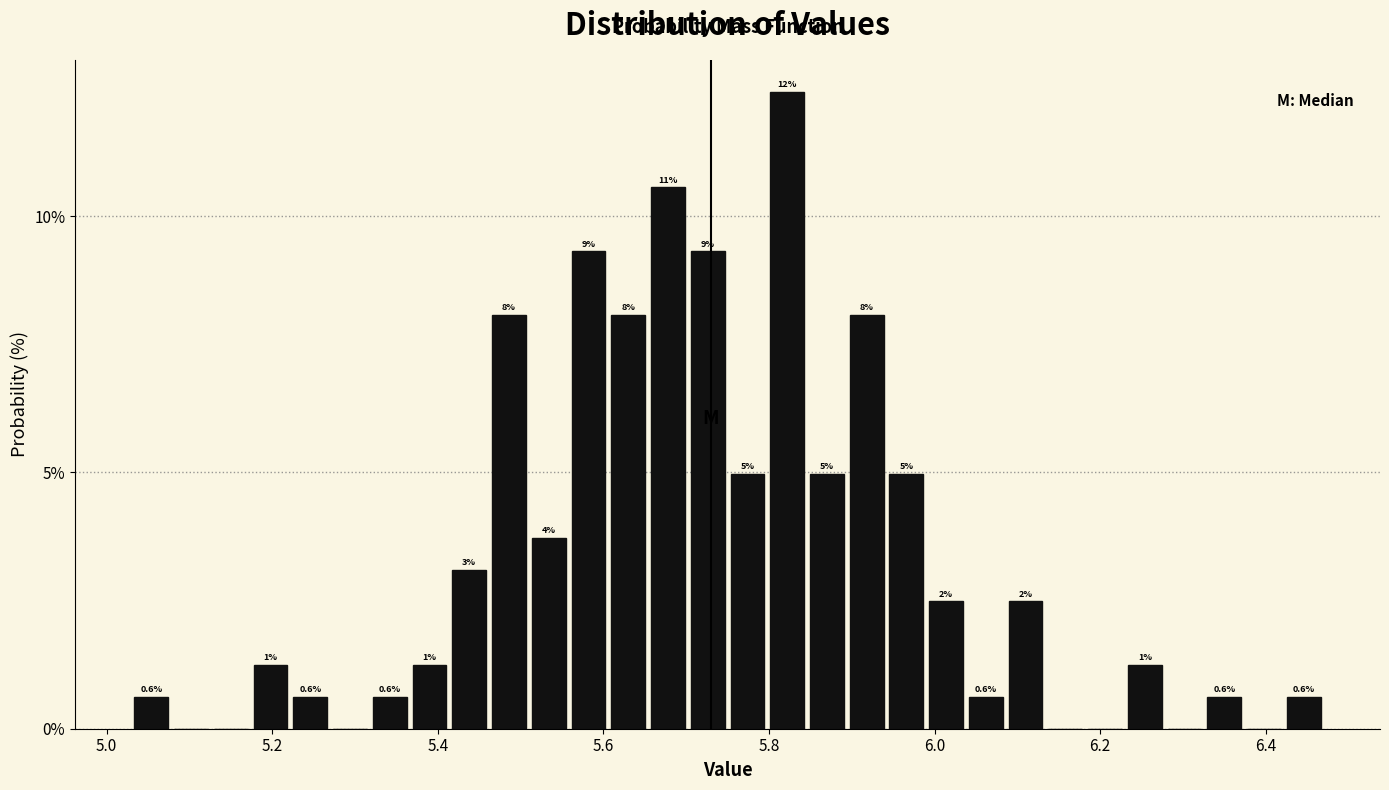

Around what value on the x-axis is the tallest bar? Give the approximate position of its centre, as read against the axis.

5.82